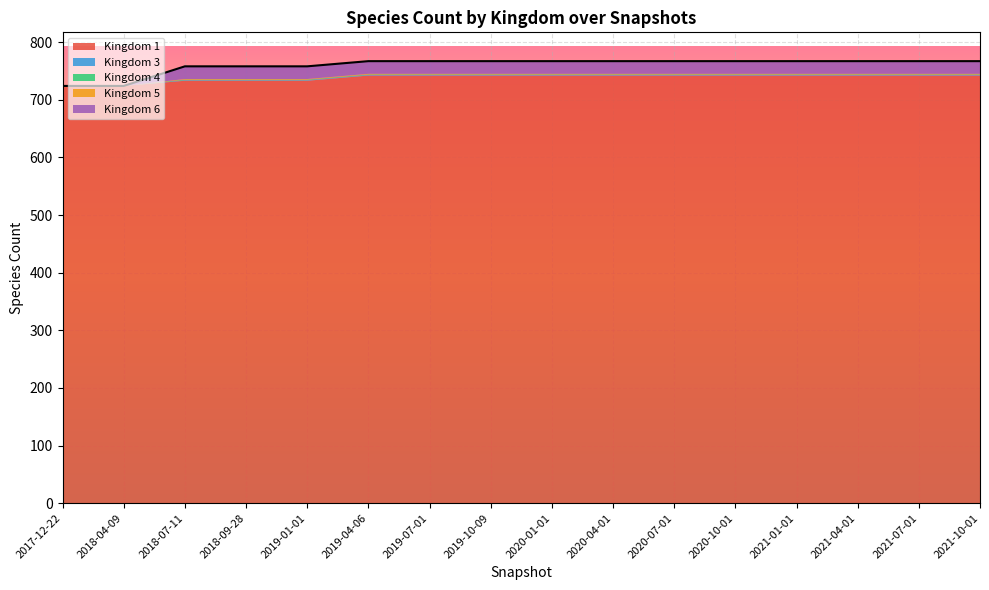

Reading right to left, list all the values displayed in this chart.

1: 742	742	742	742	742	742	742	742	742	742	742	733	733	733	724	724
3: 1	1	1	1	1	1	1	1	1	1	1	1	1	1	0	0
4: 1	1	1	1	1	1	1	1	1	1	1	1	1	1	0	0
5: 1	1	1	1	1	1	1	1	1	1	1	1	1	1	0	0
6: 22	22	22	22	22	22	22	22	22	22	22	22	22	22	0	0